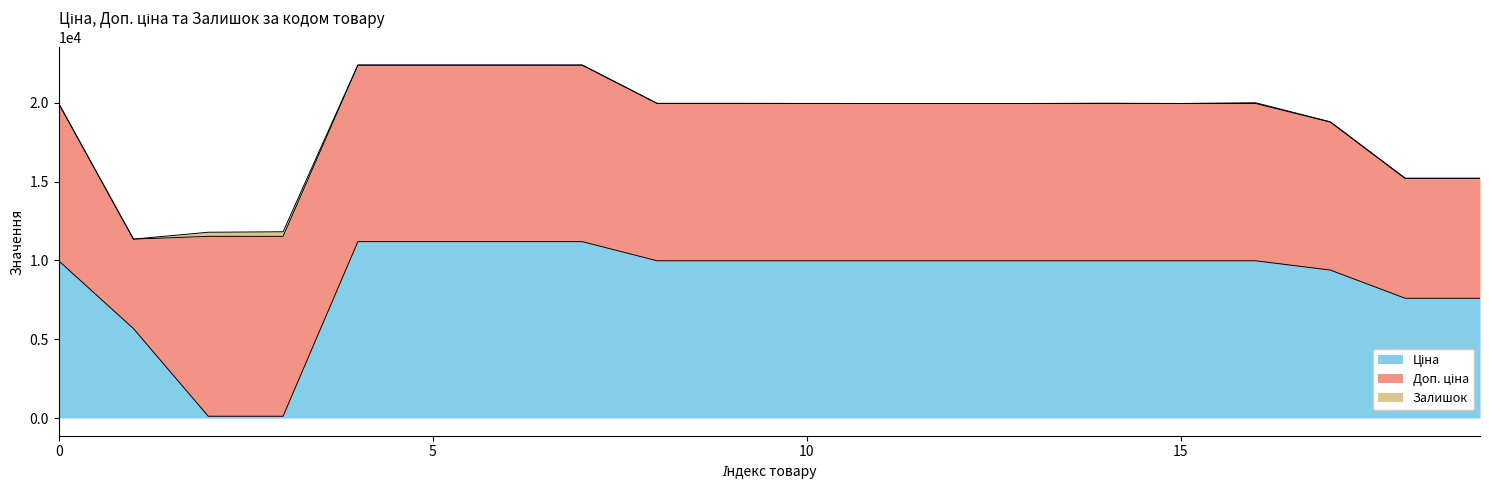

Is it true that Доп. ціна equals 3376.4 at 285102216?

False